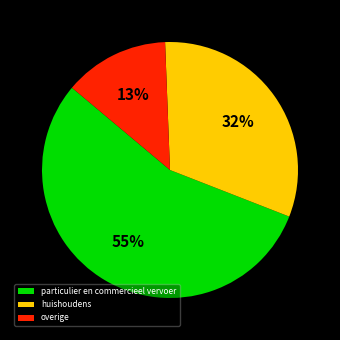

How many segments does this pie chart have?

3